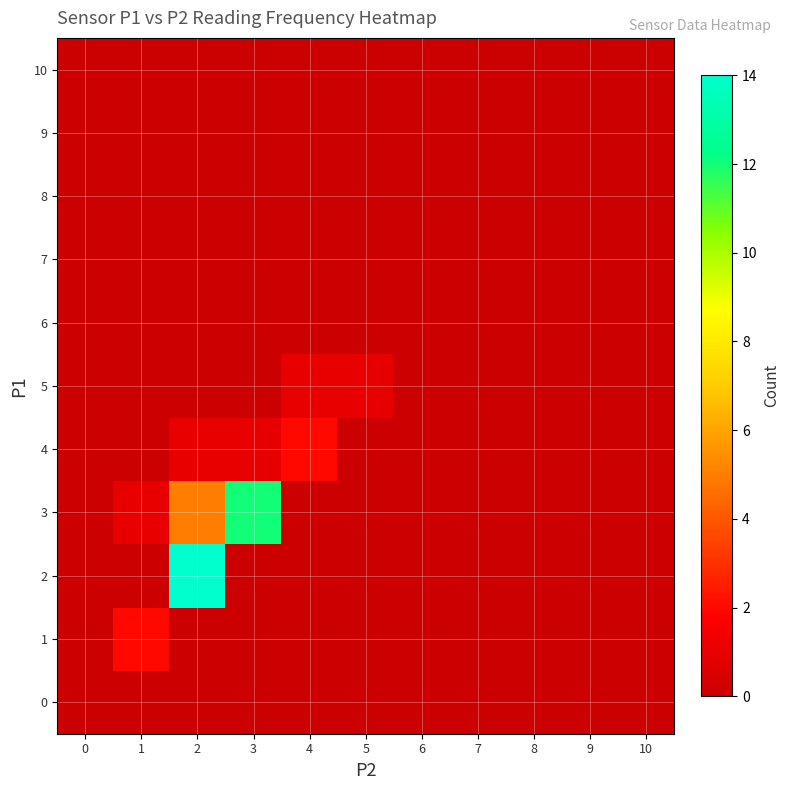

Which series has the largest range (max minus min)?

2